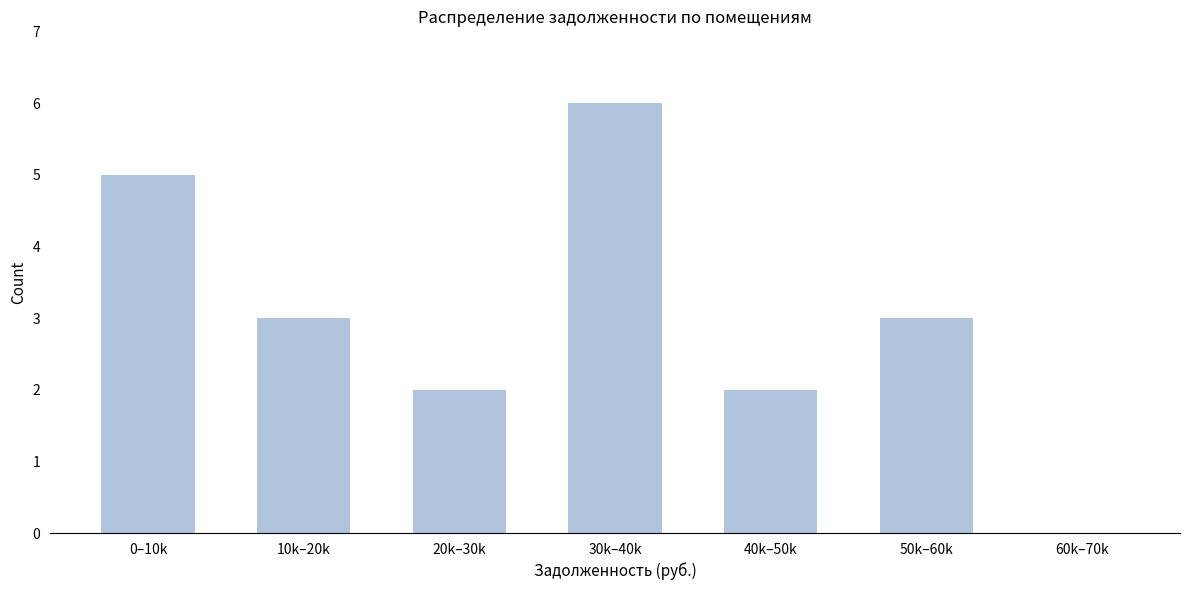

Reading right to left, extract all data points from this chart.

60k–70k=0	50k–60k=3	40k–50k=2	30k–40k=6	20k–30k=2	10k–20k=3	0–10k=5